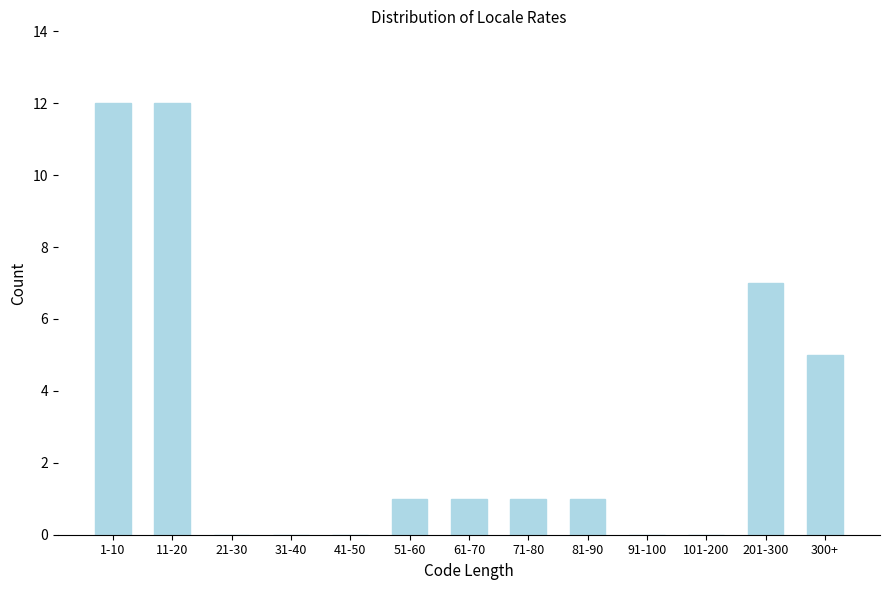

Reading left to right, extract all data points from this chart.

1-10=12	11-20=12	21-30=0	31-40=0	41-50=0	51-60=1	61-70=1	71-80=1	81-90=1	91-100=0	101-200=0	201-300=7	300+=5